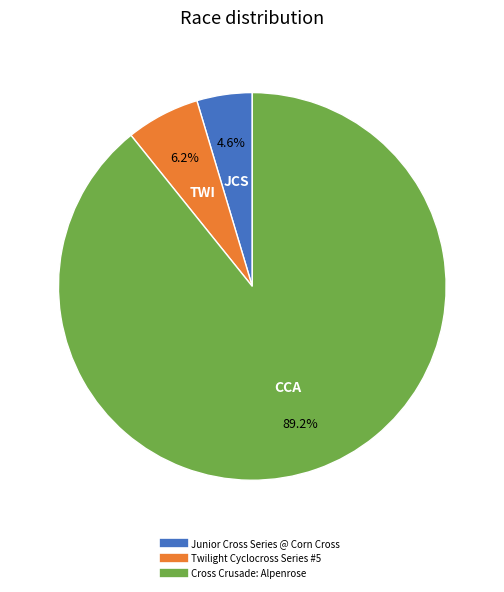

True or false: Cross Crusade: Alpenrose accounts for 89% of the total.

True